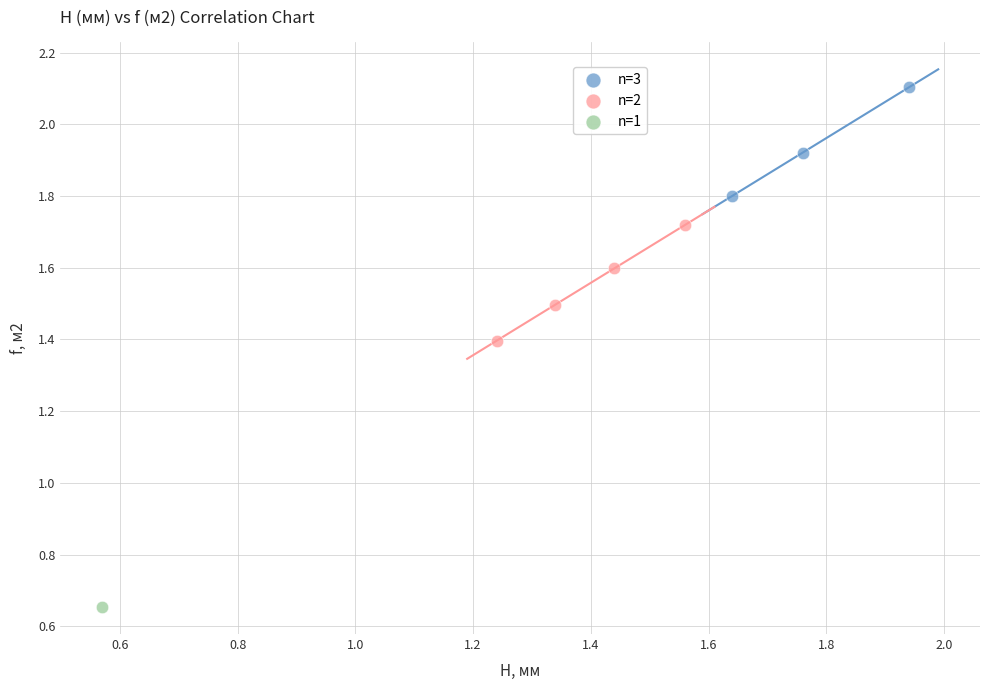

Which series reaches the maximum Y coordinate?

n=3